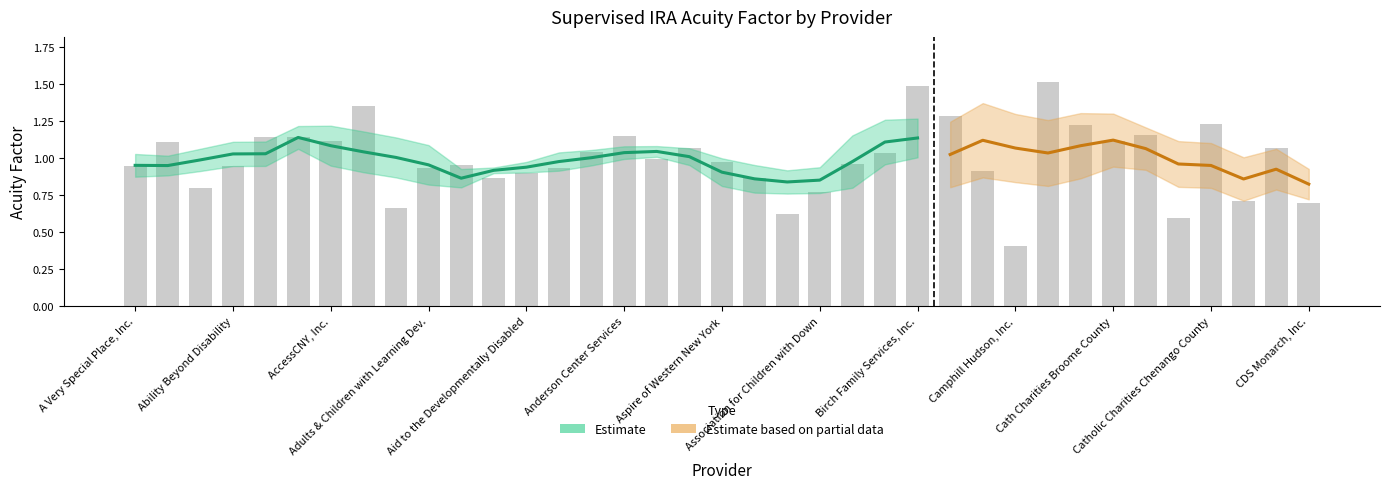

What is the label of the 11th bar from the left?

Advocacy and Resource Center